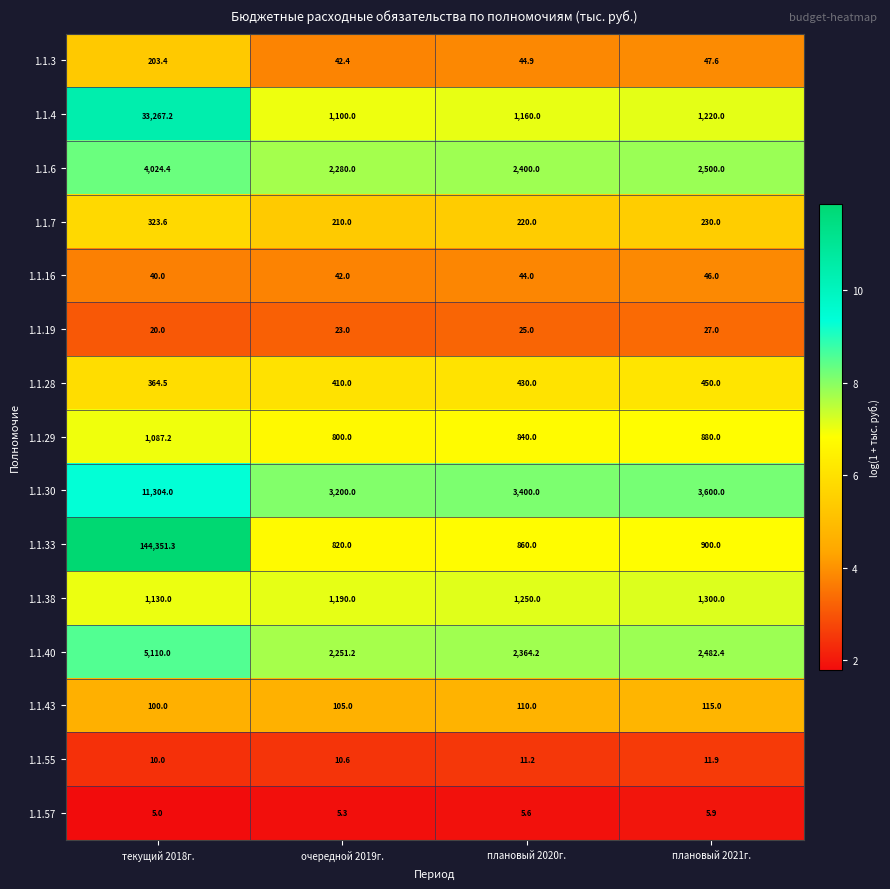

What is the total value across all series at плановый 2020г.?

13164.9